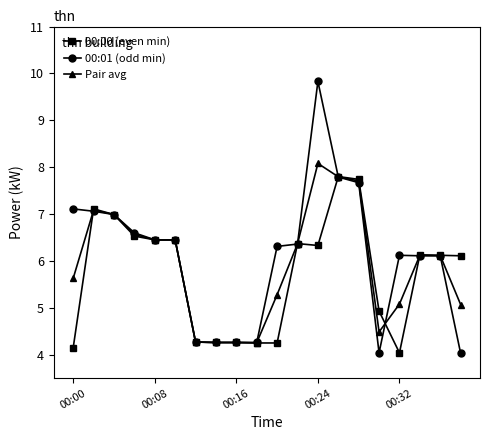

What is the sum of all 00:00 (even min) values?

114.5